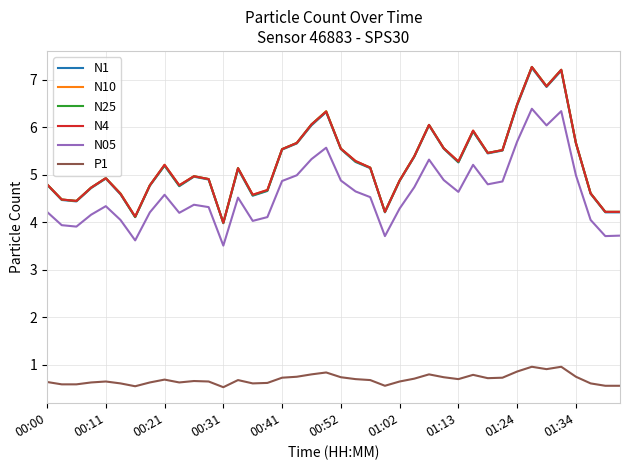

What is the maximum value shown in the chart?

7.3